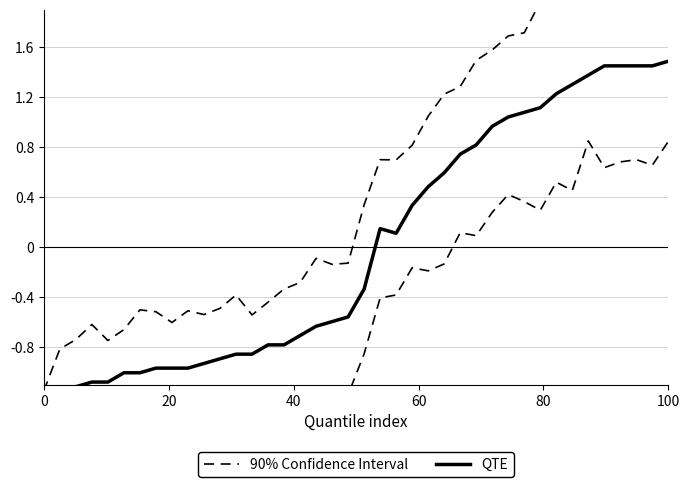

Does the chart display data point markers on the line(s)?

No